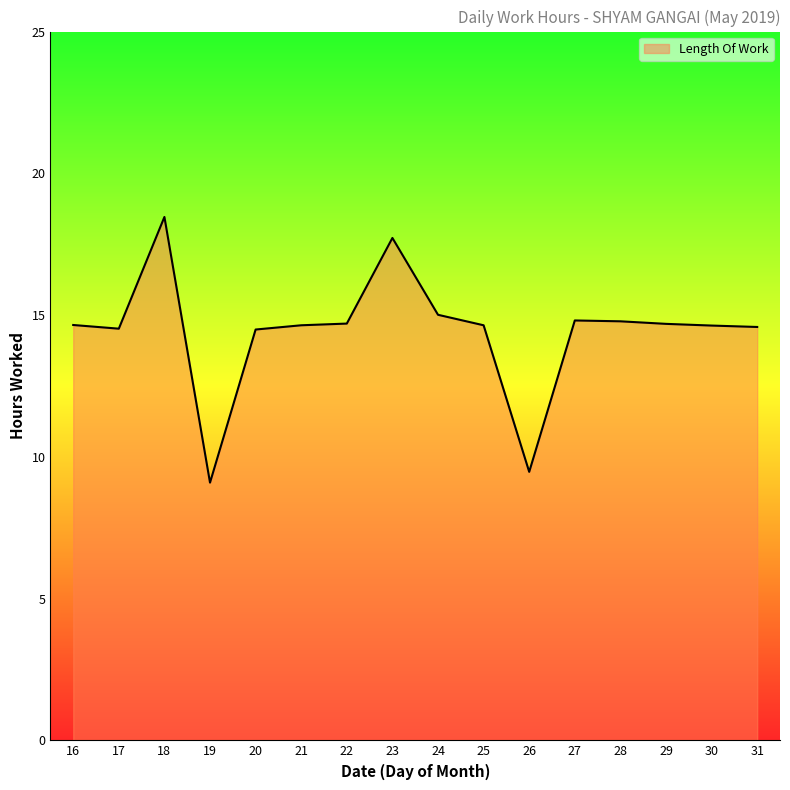

What is the ratio of the value at 29 to the value at 31?

1.0